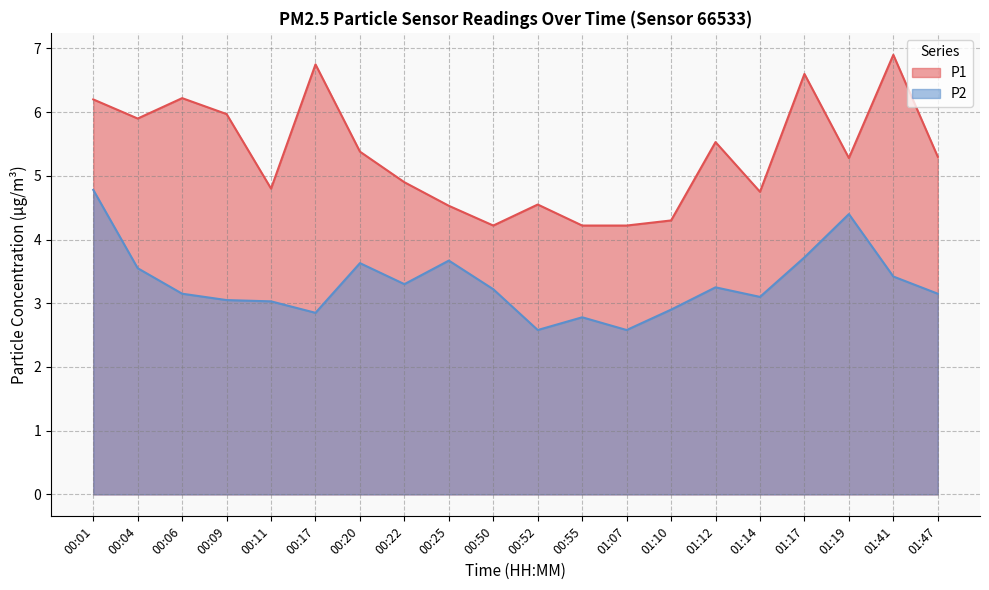

At which category does P2 reach its first local valley?

00:17